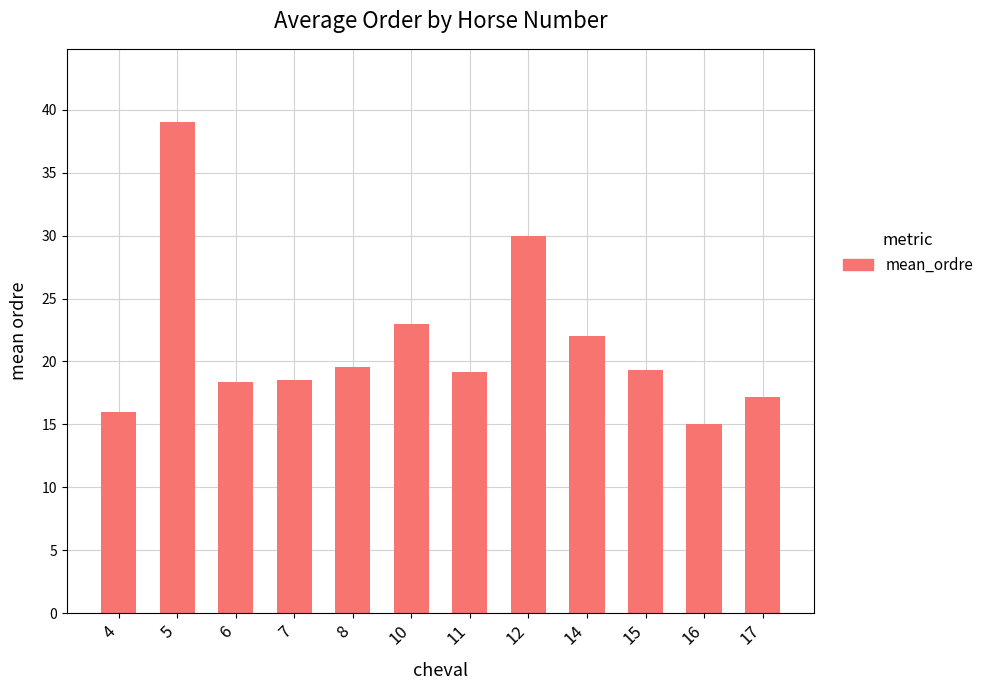

What is the difference between the second highest and second lowest values?

14.0